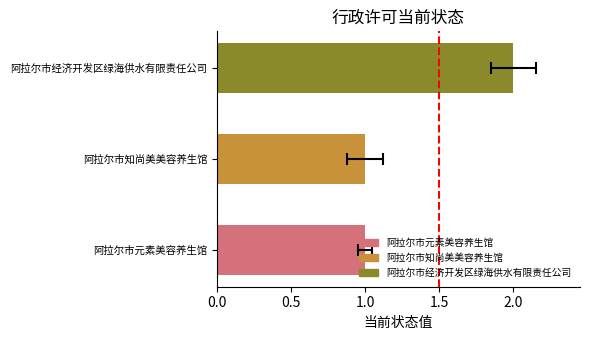

Count the values in the range 1 to 2.

3